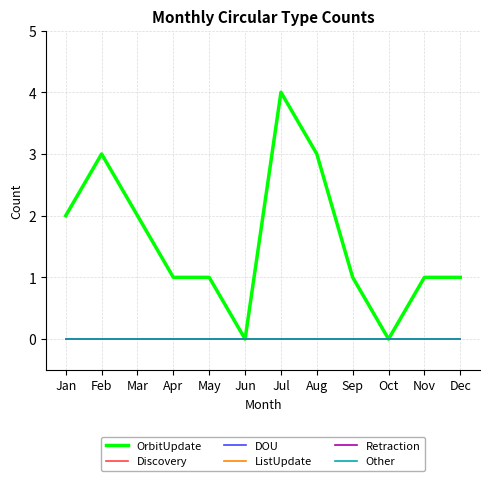

At which category is the sum across all series the highest?

Jul